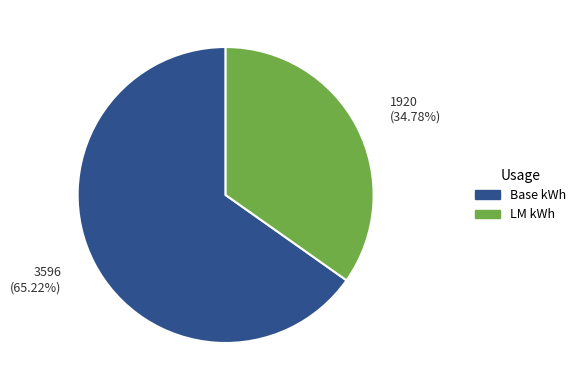

Rank the categories by value from highest to lowest.

Base kWh, LM kWh